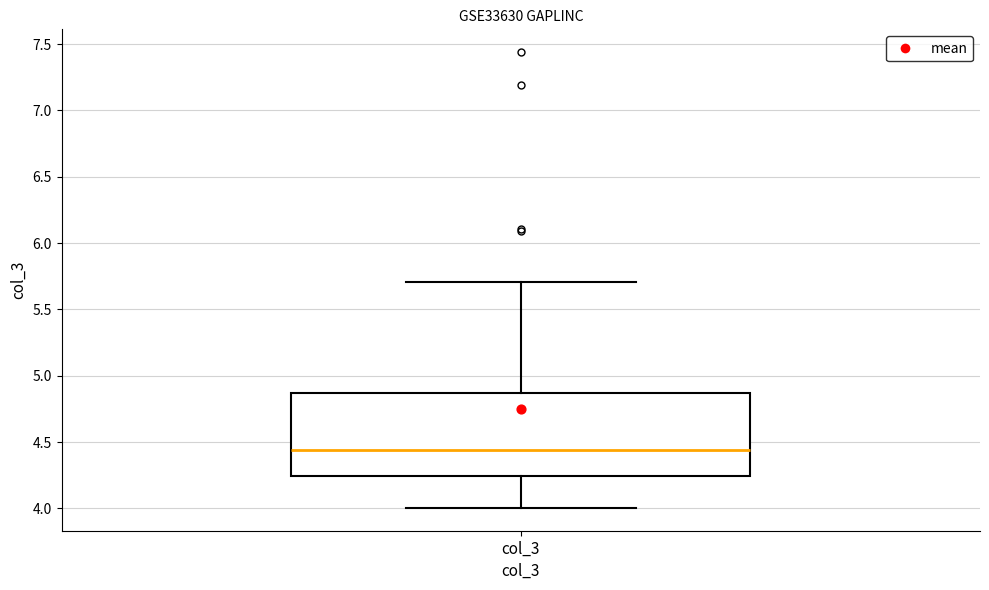

Transcribe this box plot: give where the median line is, the range the box spans, and where the two whiskers end, as read against the y-axis. The values are not printed on the chart, so give them approximately, as read against the axis.

median 4.45, box 4.25 to 4.85, whiskers 4.00 to 5.70